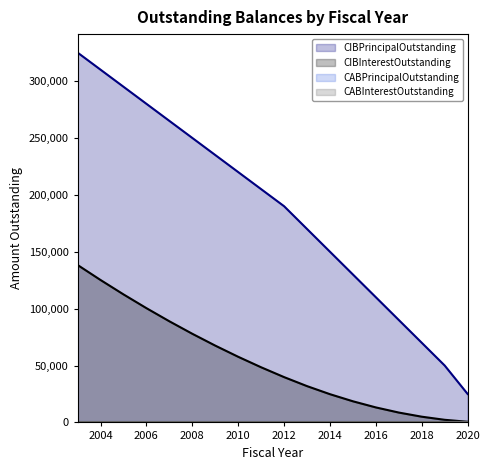

Which series changed the most between 2011 and 2013?

CIBPrincipalOutstanding